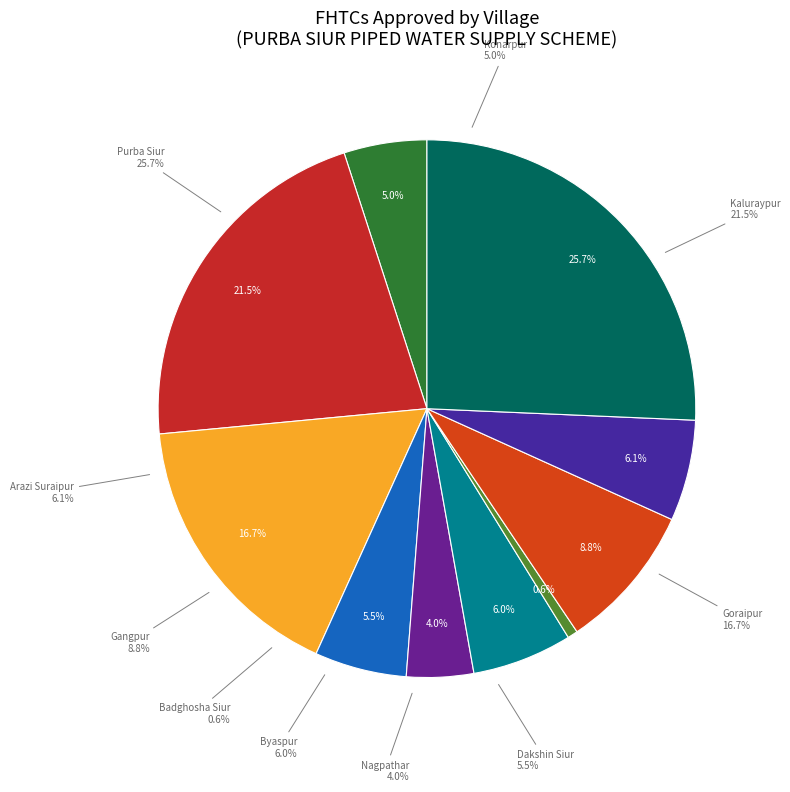

What percentage is the Byaspur slice, to the nearest percent?

6%